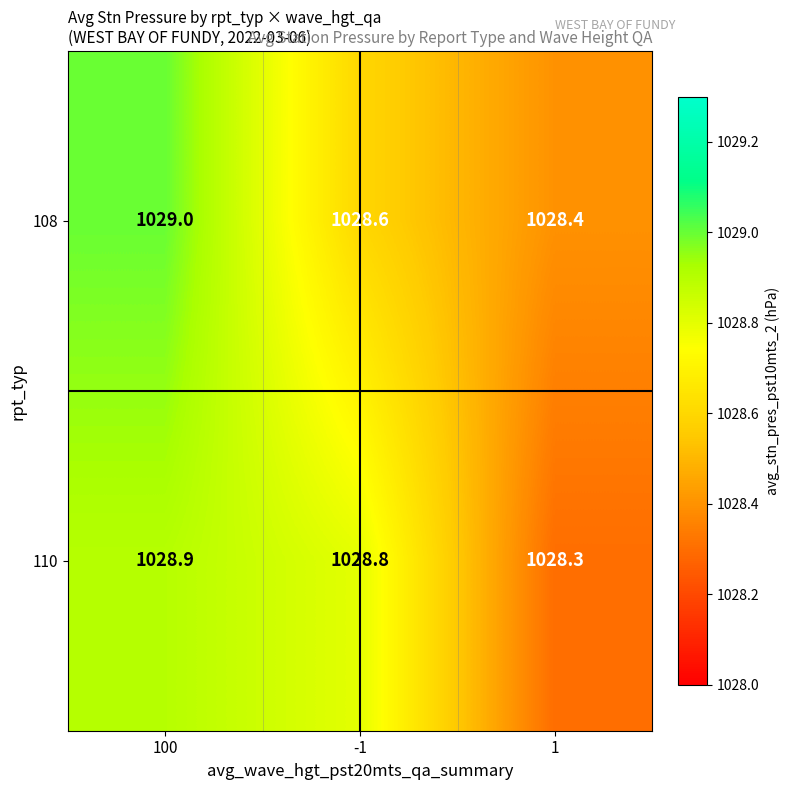

What is the maximum value shown in the chart?

1029.0